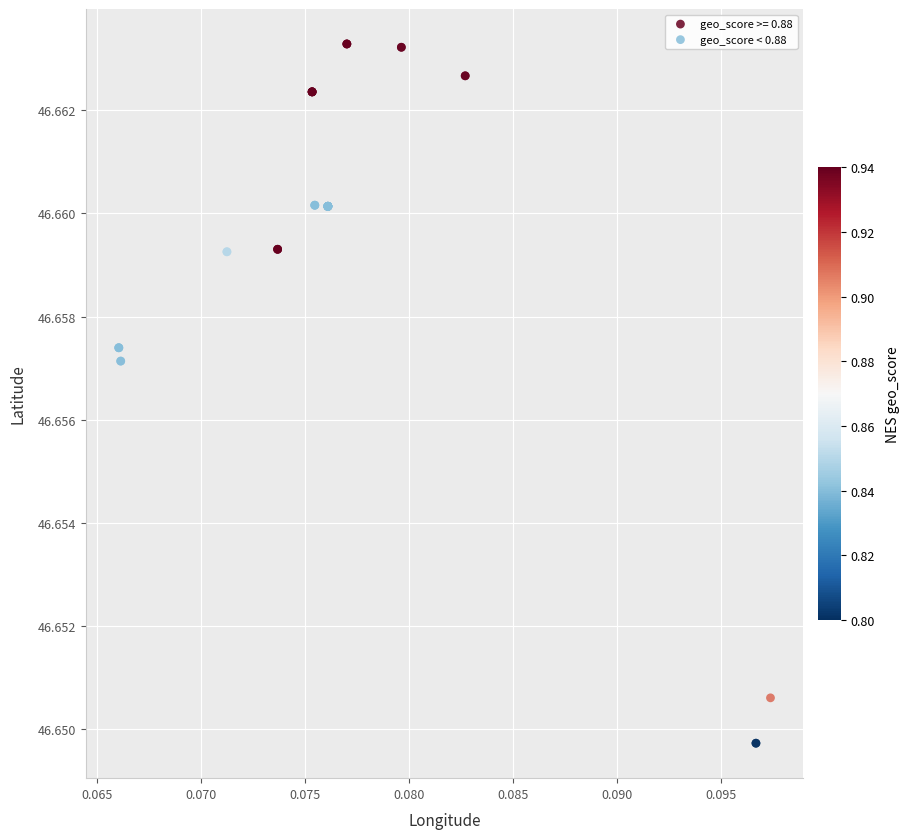

Which series has the largest Y range (max minus min)?

geo_score >= 0.88